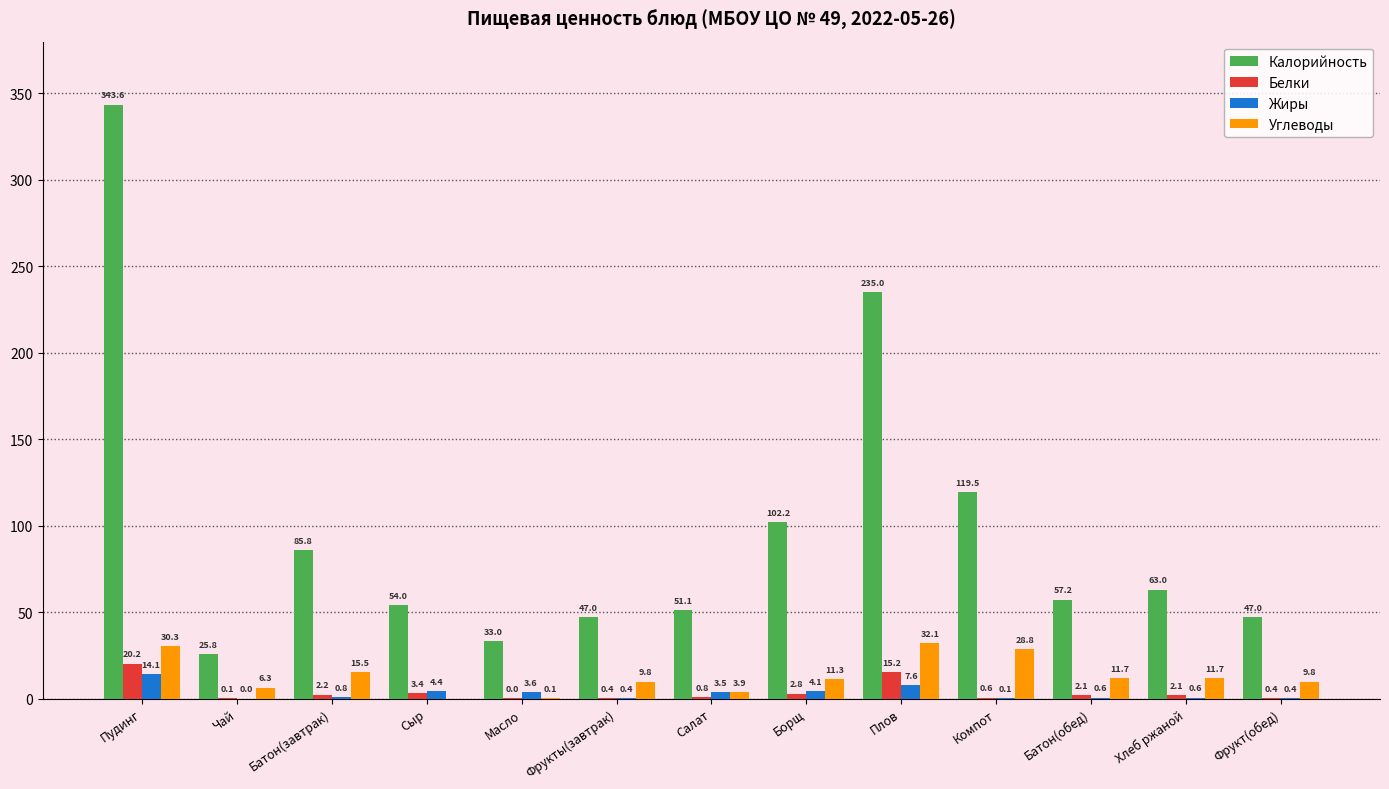

The Калорийность series shows 23.0 at Салат. True or false?

False